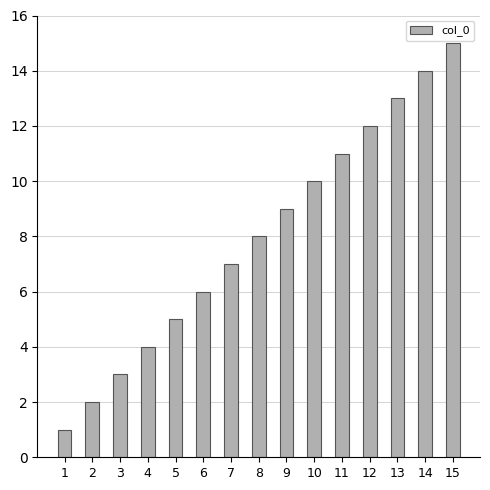

What is the sum of all values?

120